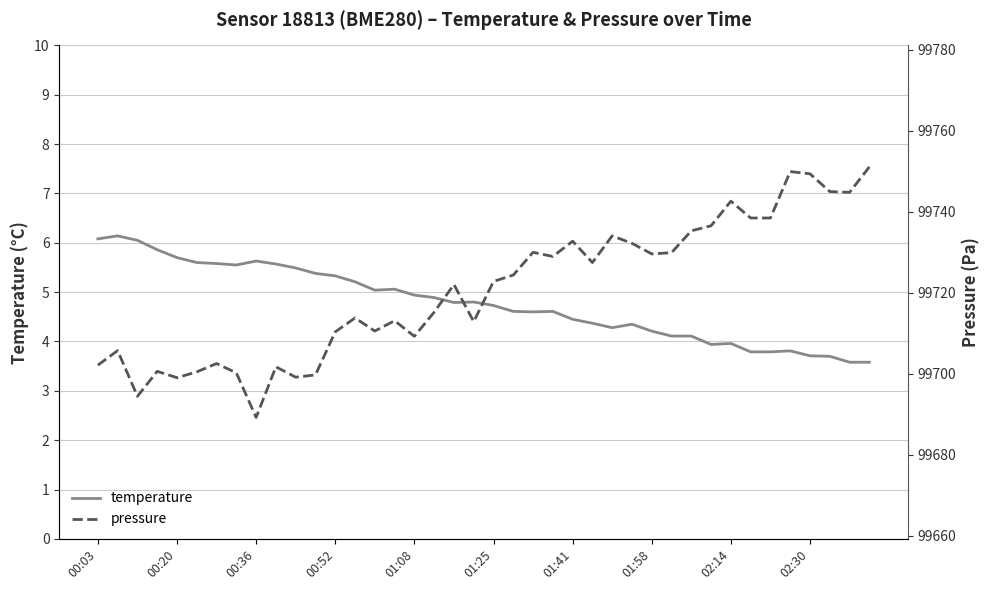

Is this an area chart (filled region under the line)?

No